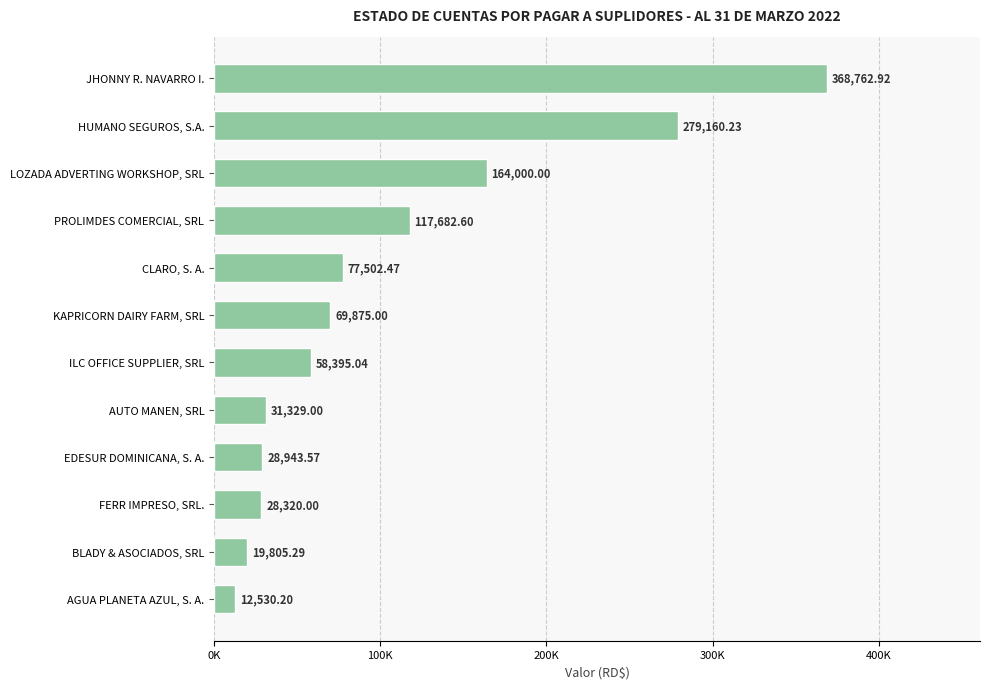

Are the bars grouped side by side (vs. stacked)?

No